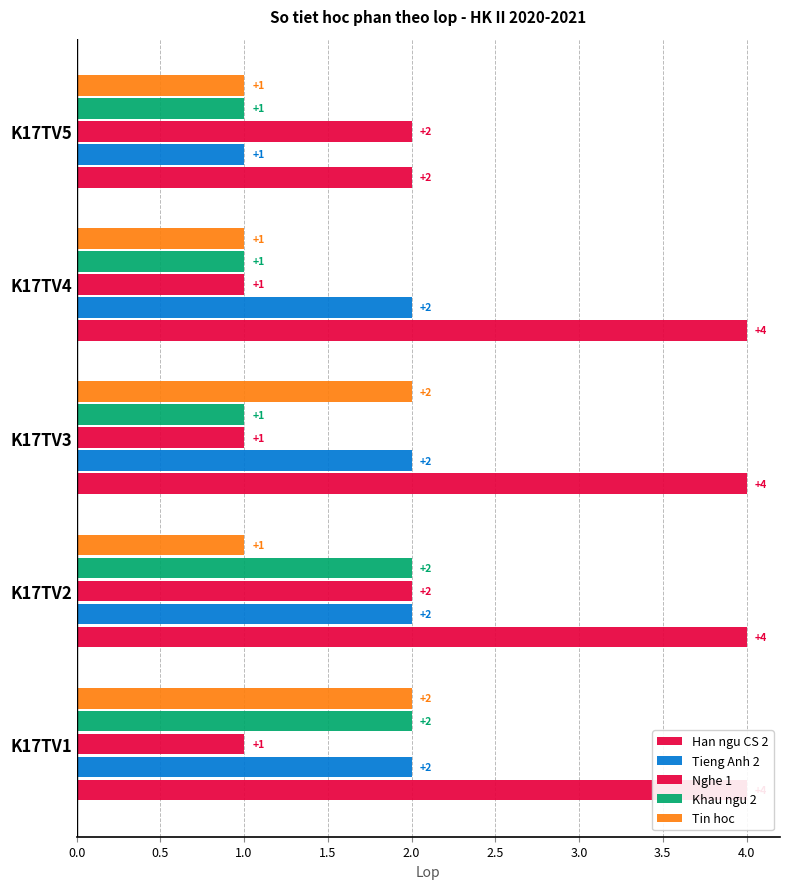

How many Nghe 1 values are between 1 and 2?

5